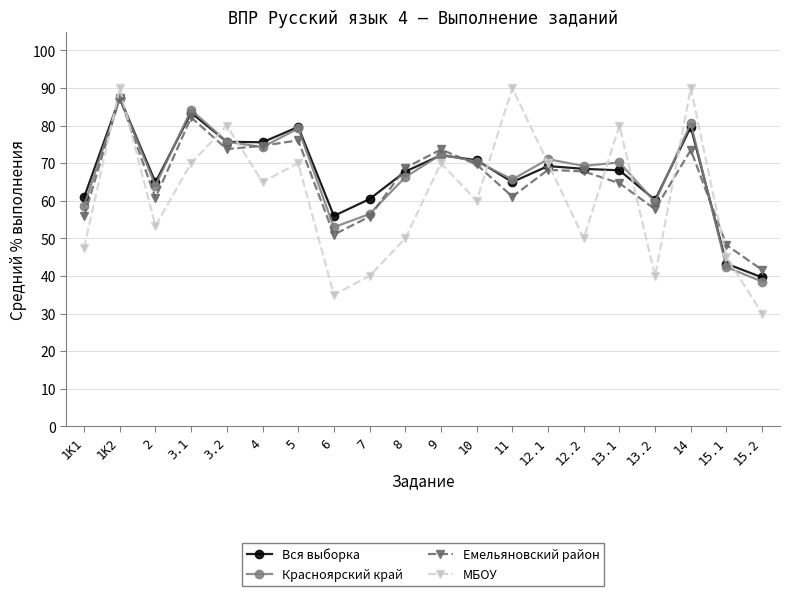

At which category is the sum across all series the highest?

1К2